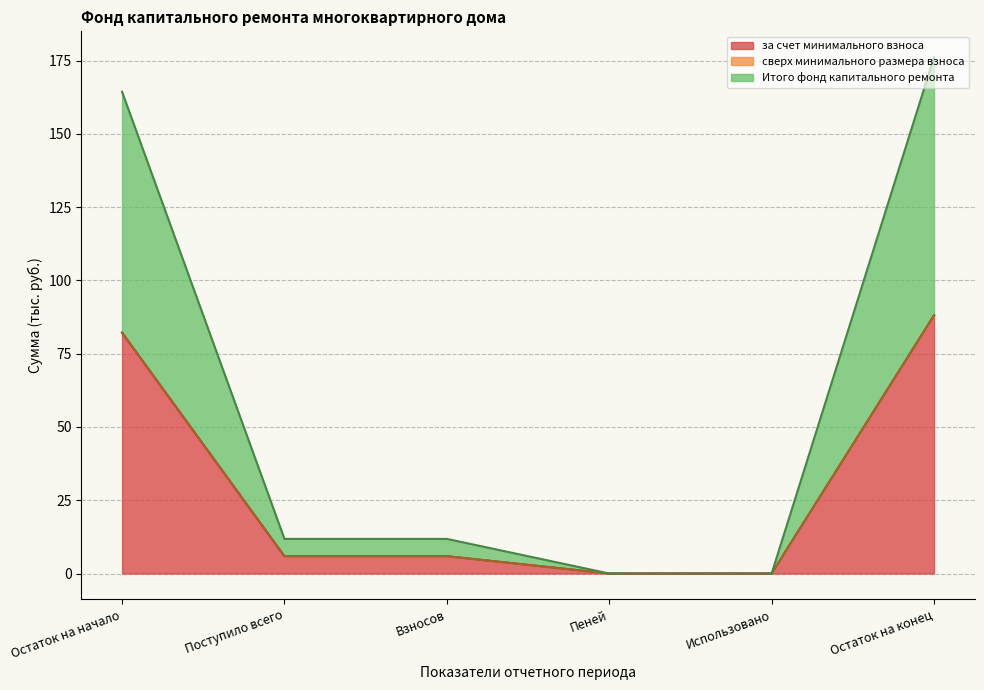

How many data points in Итого фонд капитального ремонта are above 5?

4